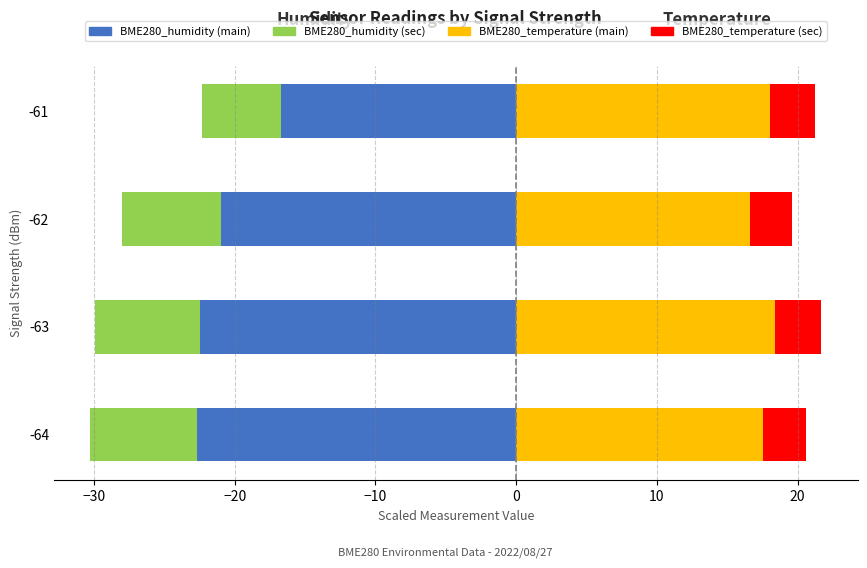

Which series has the widest spread of values?

BME280_humidity (main)